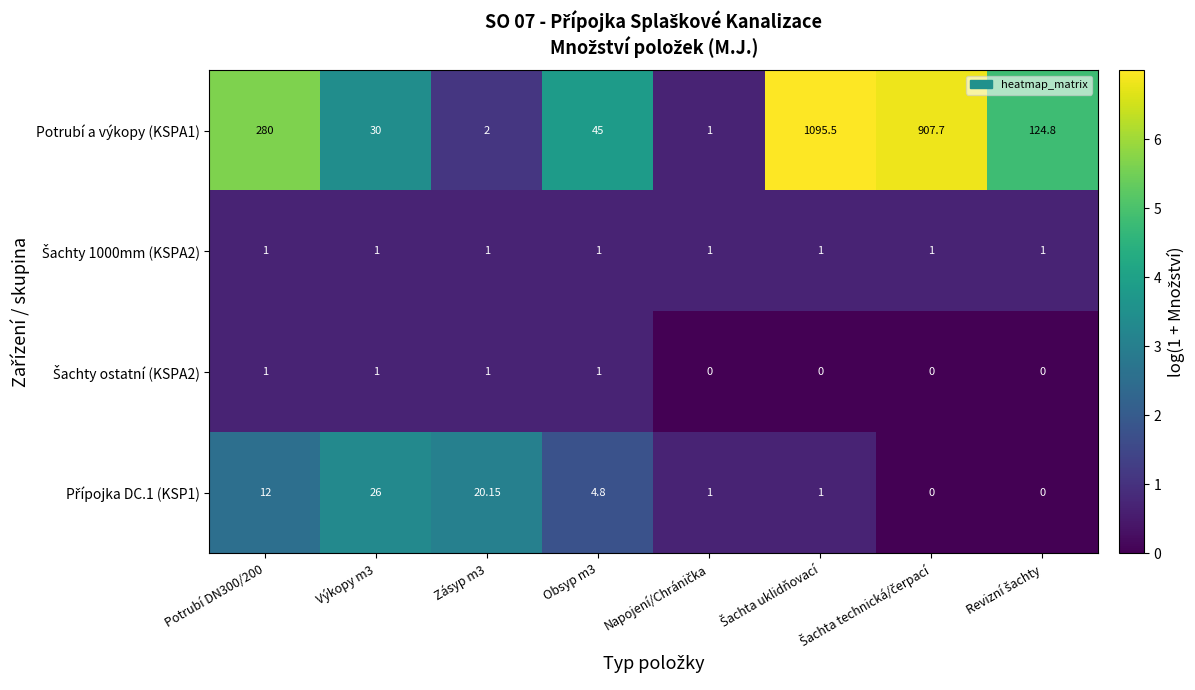

How many distinct data groups are displayed?

4